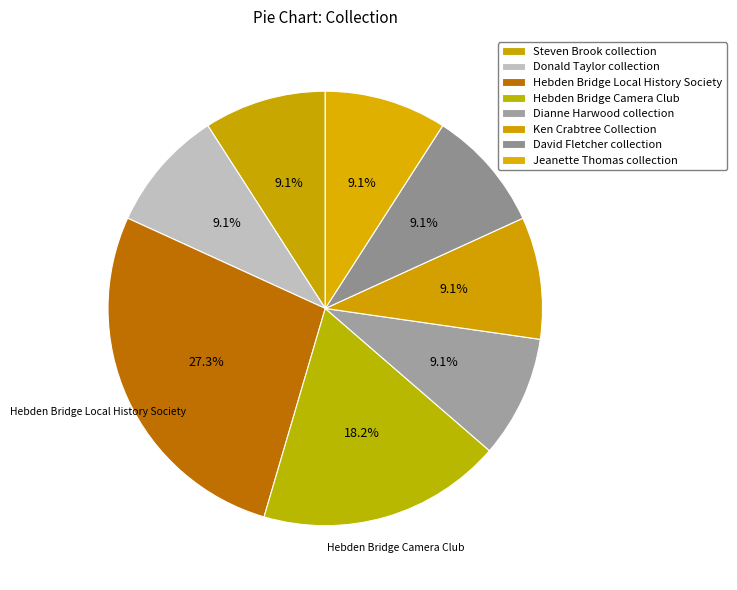

The David Fletcher collection slice represents 1% of the pie. True or false?

False